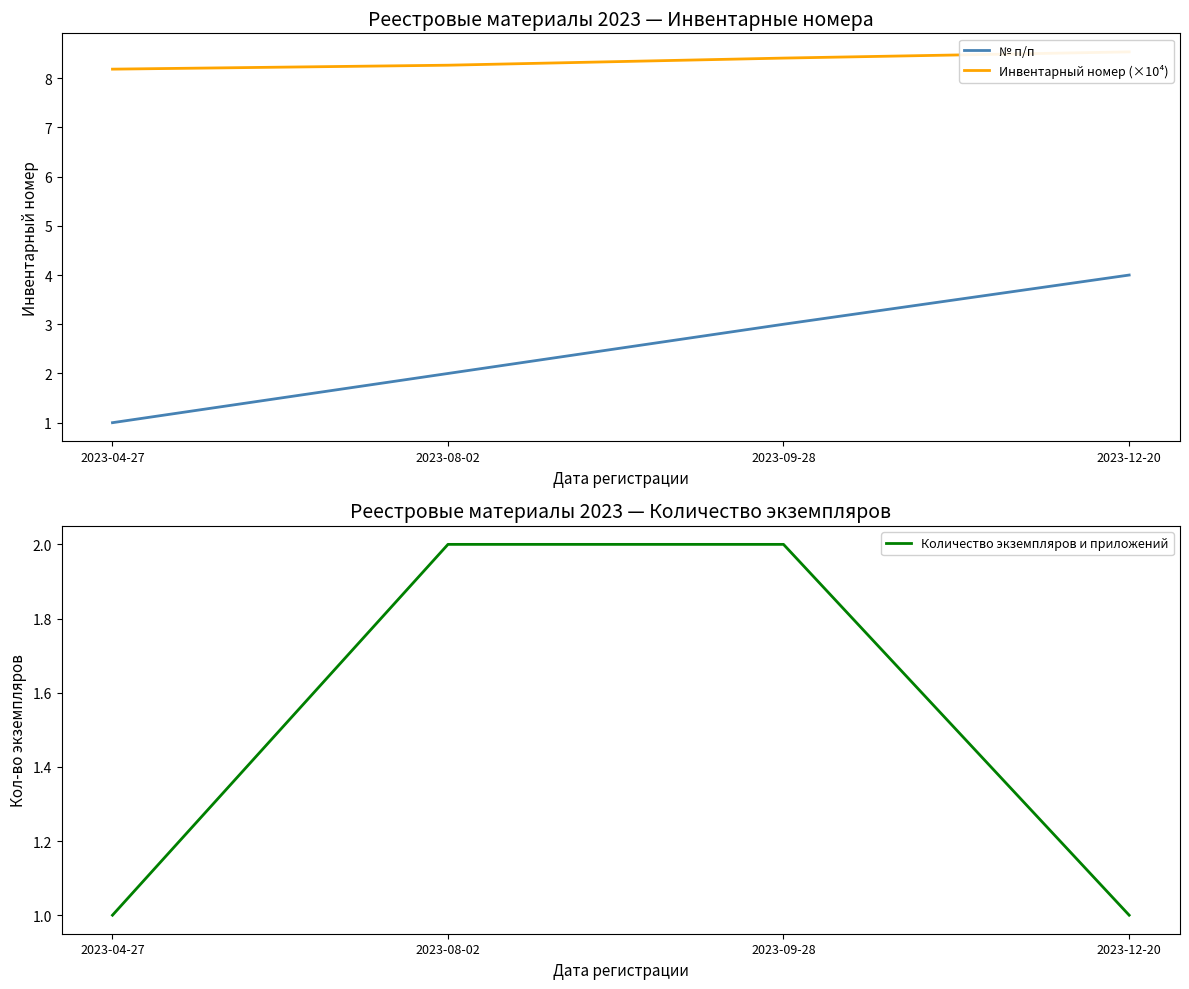

True or false: № п/п and Количество экземпляров и приложений cross at least once.

False